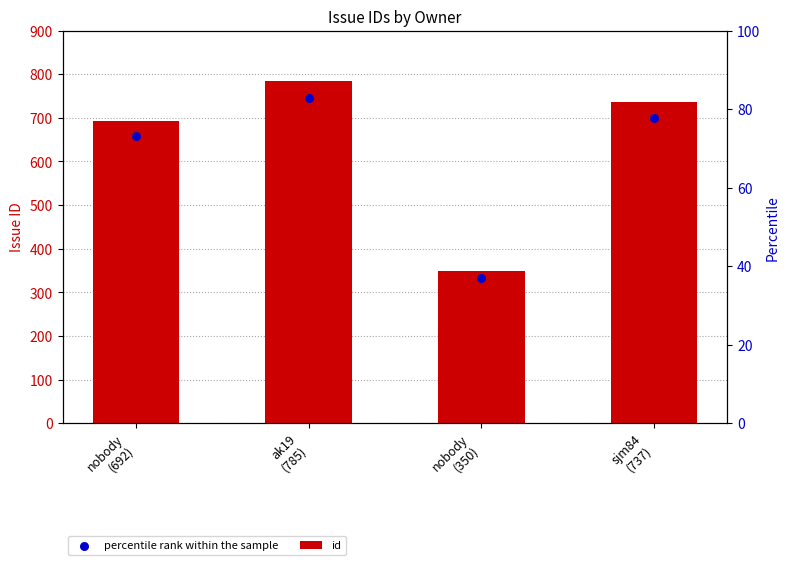

Which series has the largest total across all categories?

id